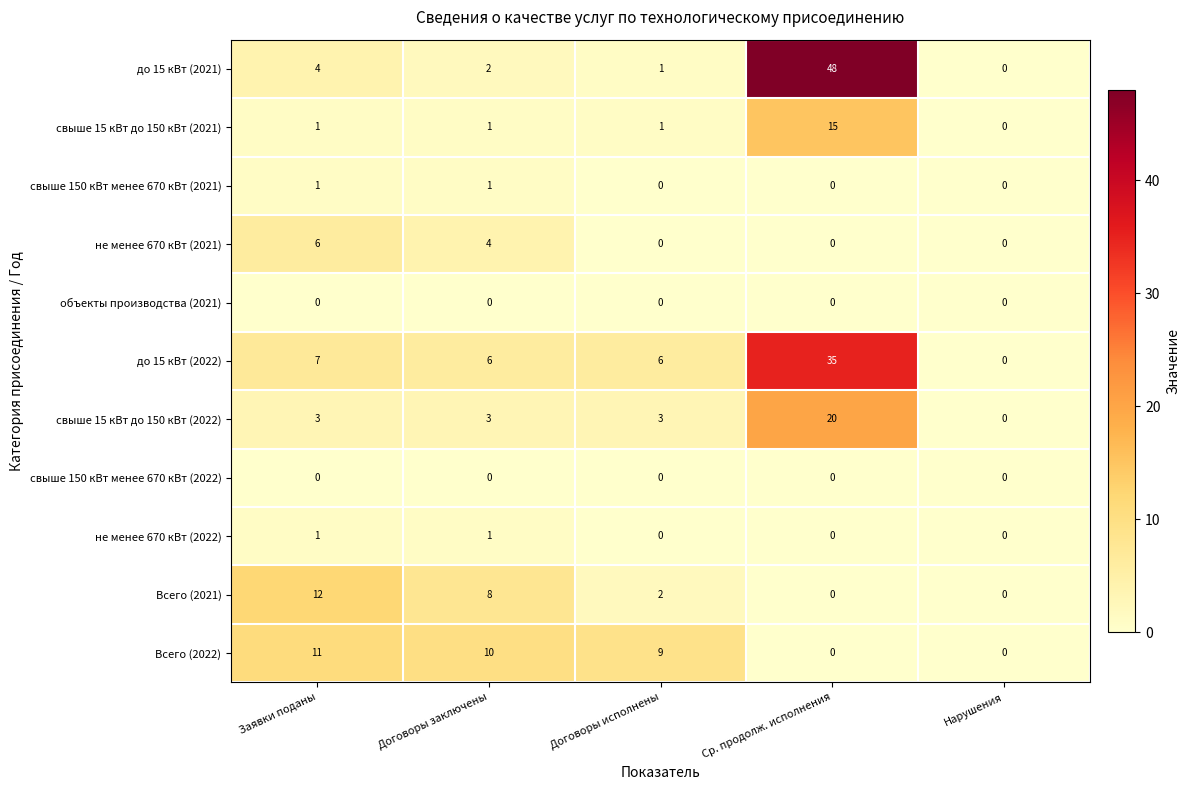

What is the sum of all не менее 670 кВт (2021) values?

10